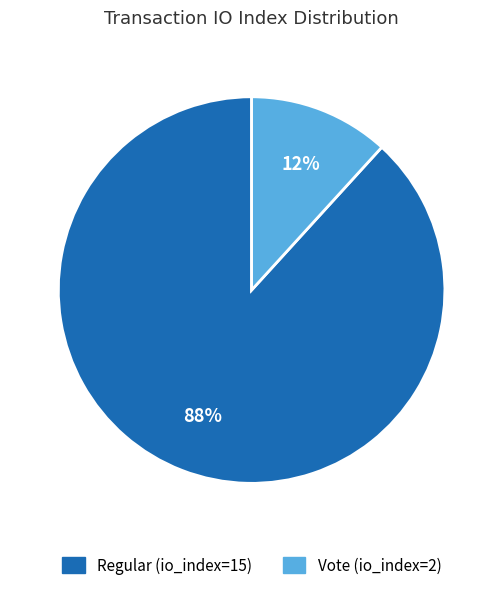

Do Regular (io_index=15) and Vote (io_index=2) together represent more than half of the pie?

Yes